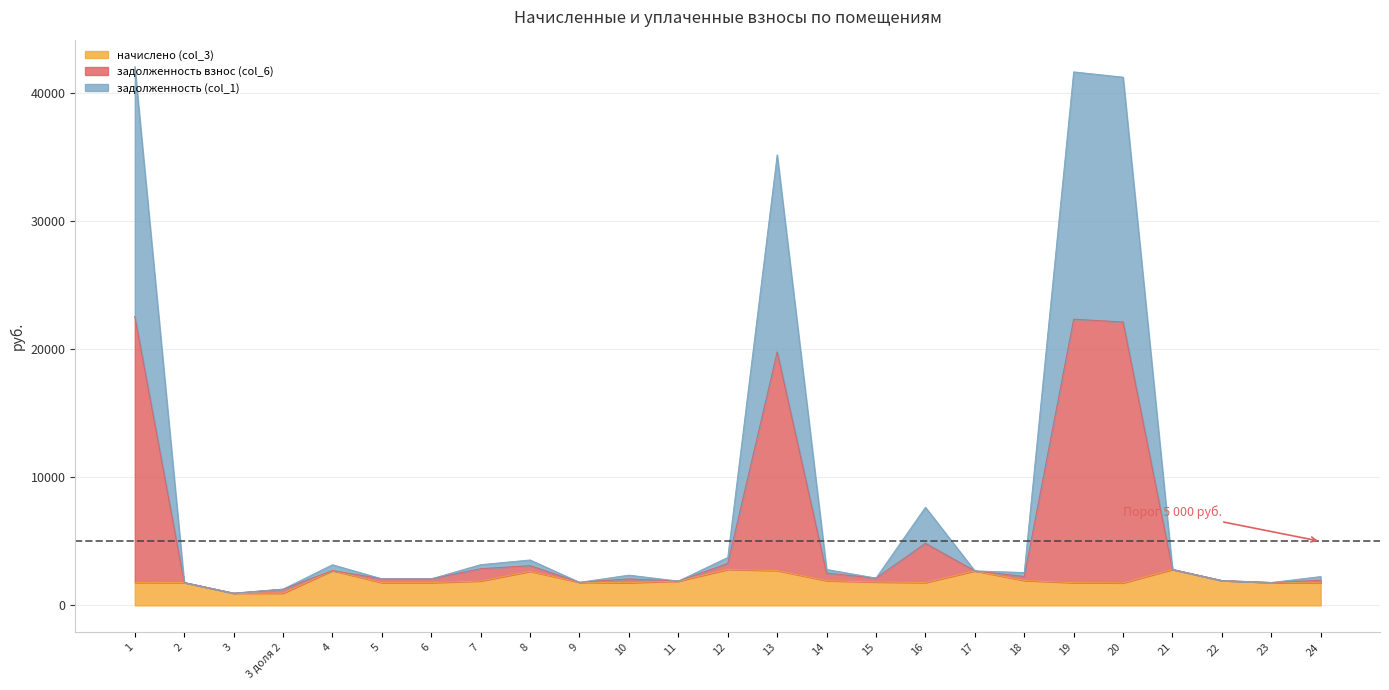

At which category does задолженность взнос (col_6) reach its first local peak?

4